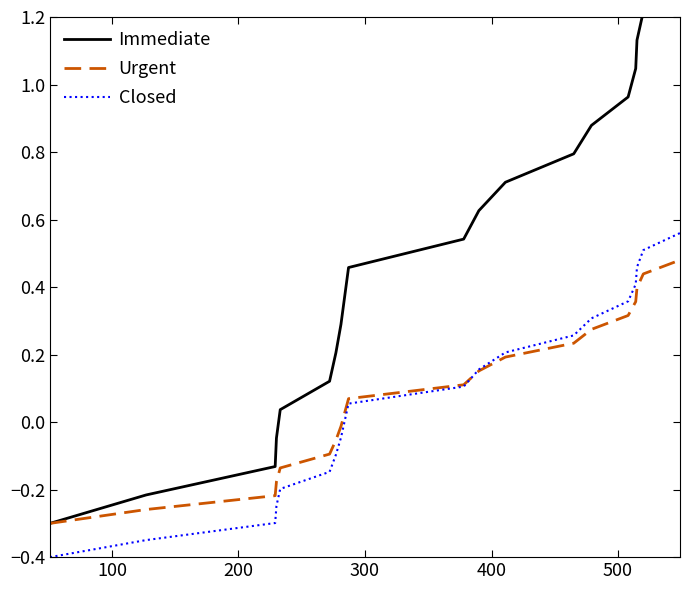

What is the difference between the maximum and minimum values in the Immediate series?

1.6